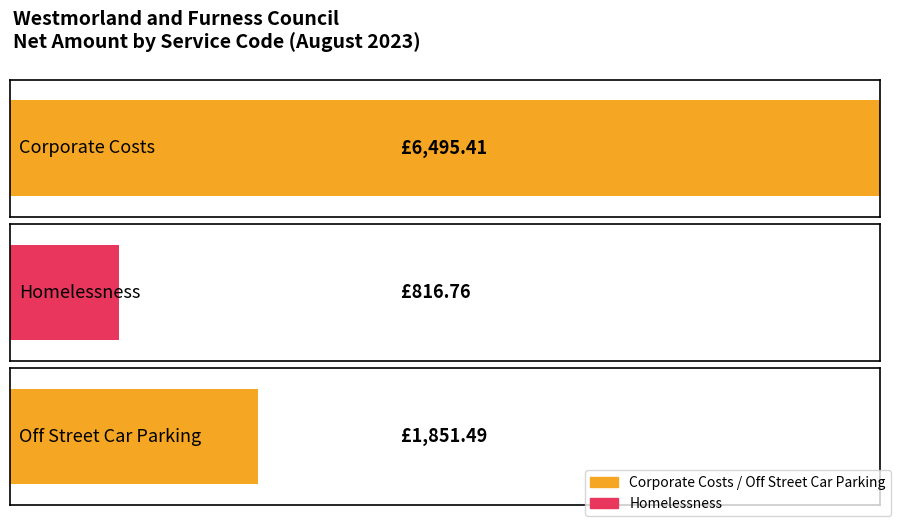

Are the bars grouped side by side (vs. stacked)?

No